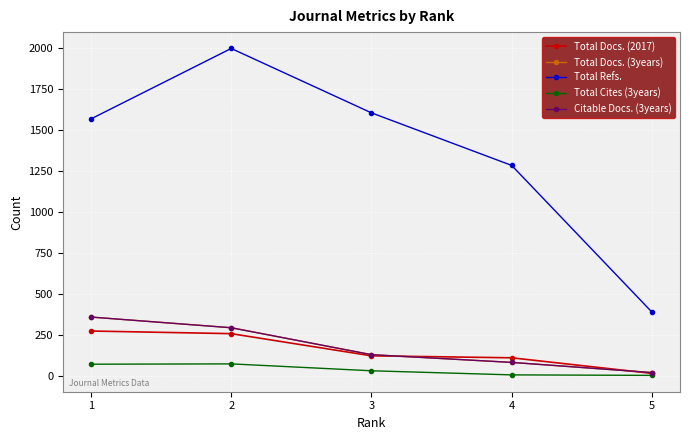

What is the average value of the Total Refs. series?

1367